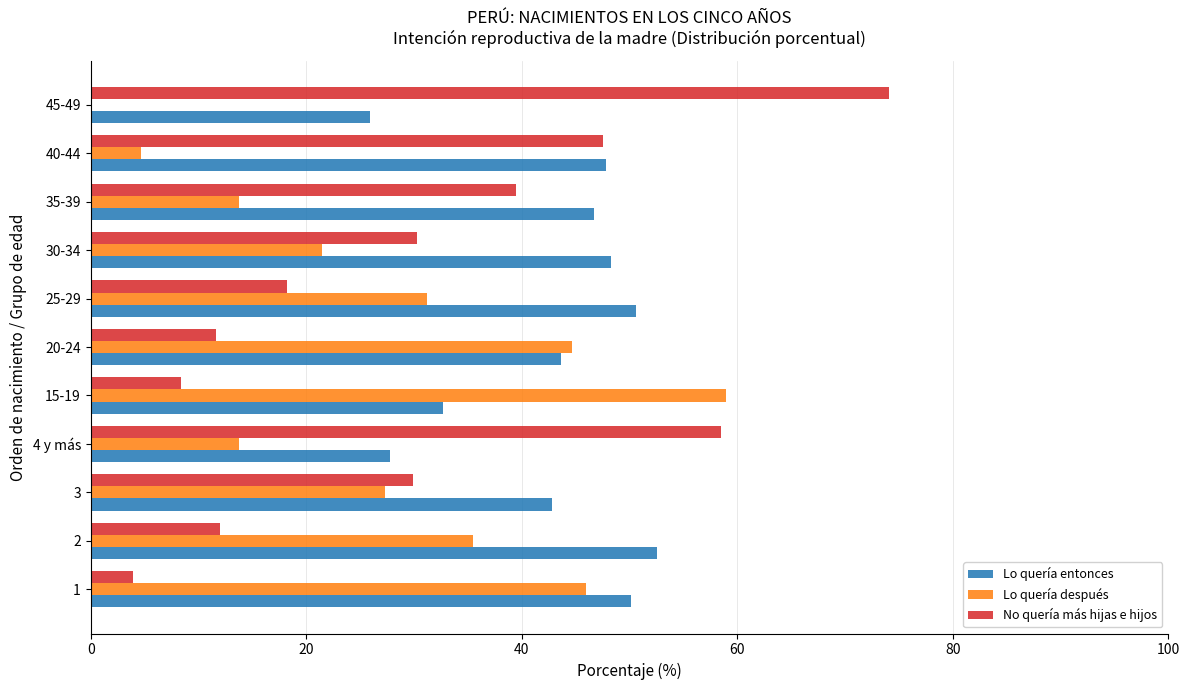

Which category has the highest value across all series?

45-49